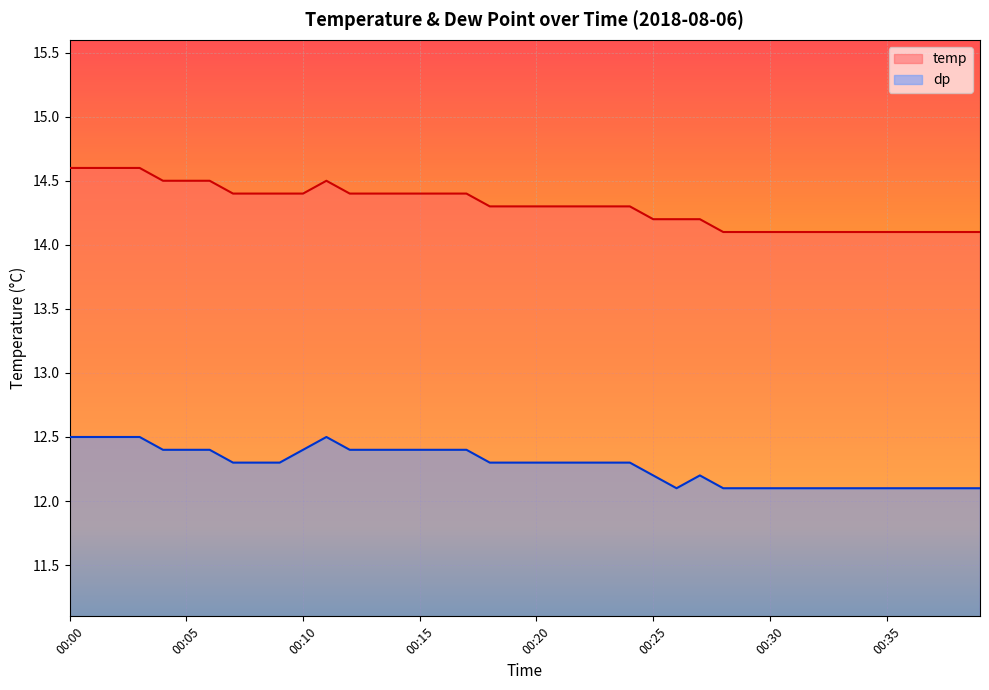

What is the sum of all temp values?

572.3